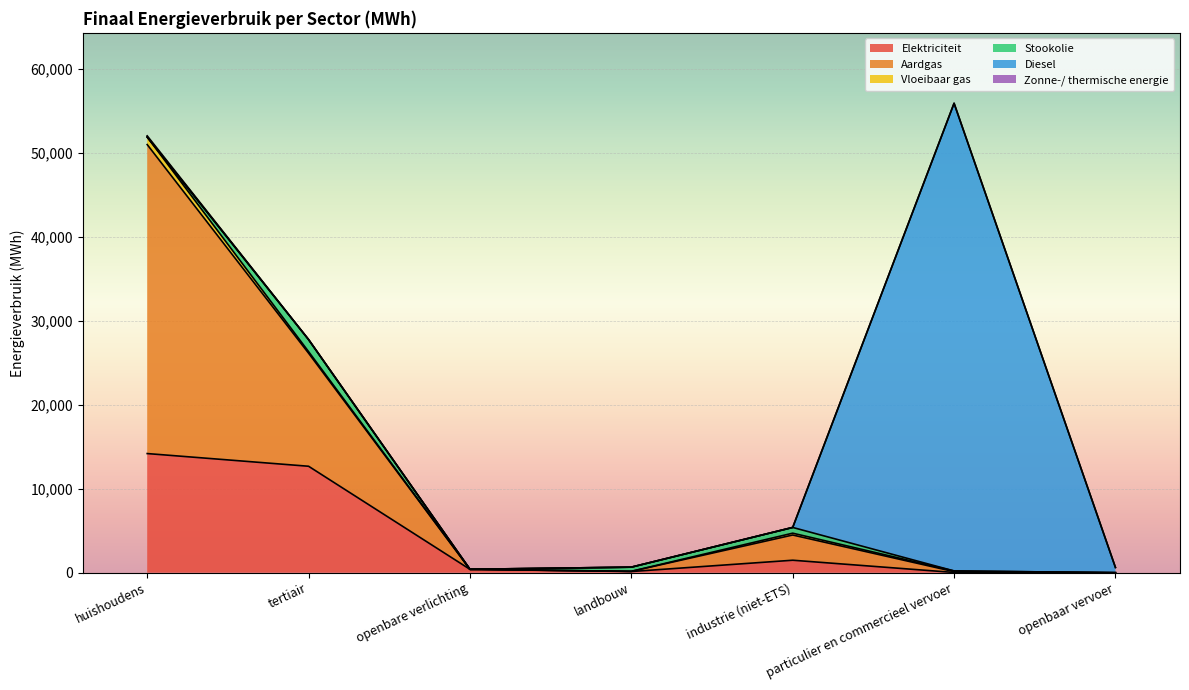

What is the sum of all Diesel values?

56283.5